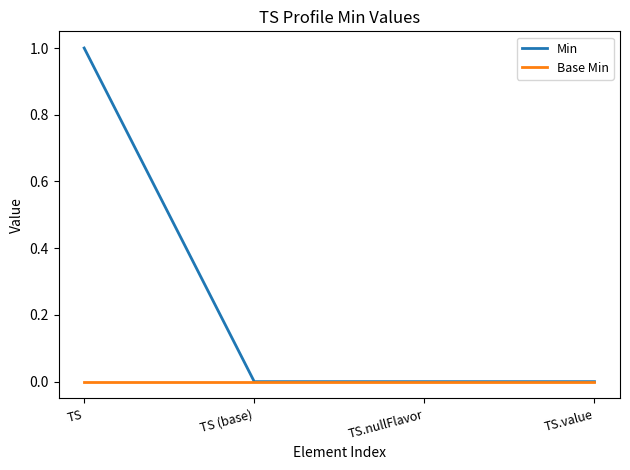

What position from the left is TS?

1